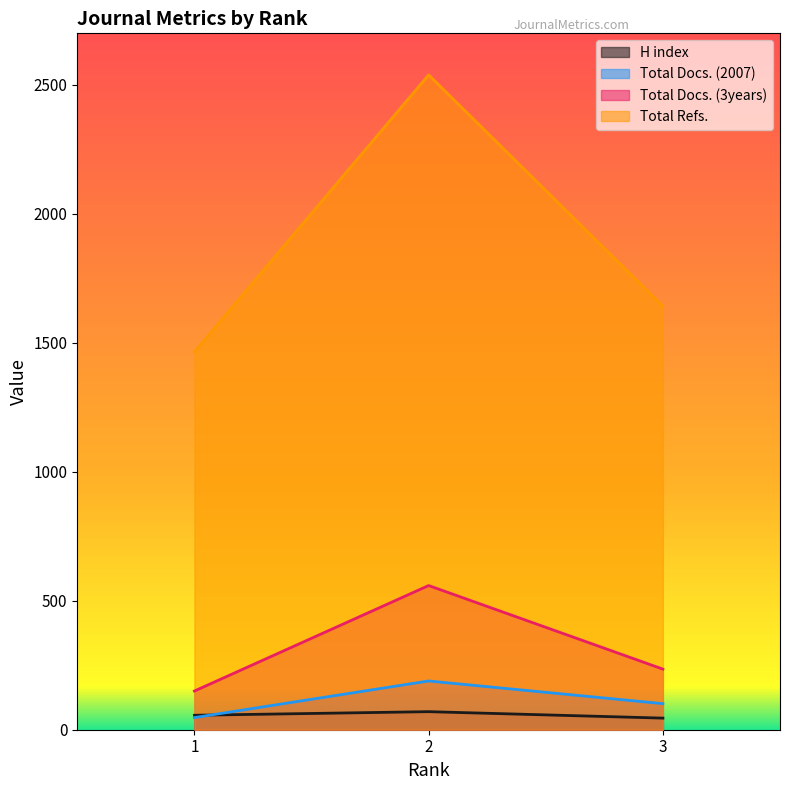

Which series has the largest total across all categories?

Total Refs.